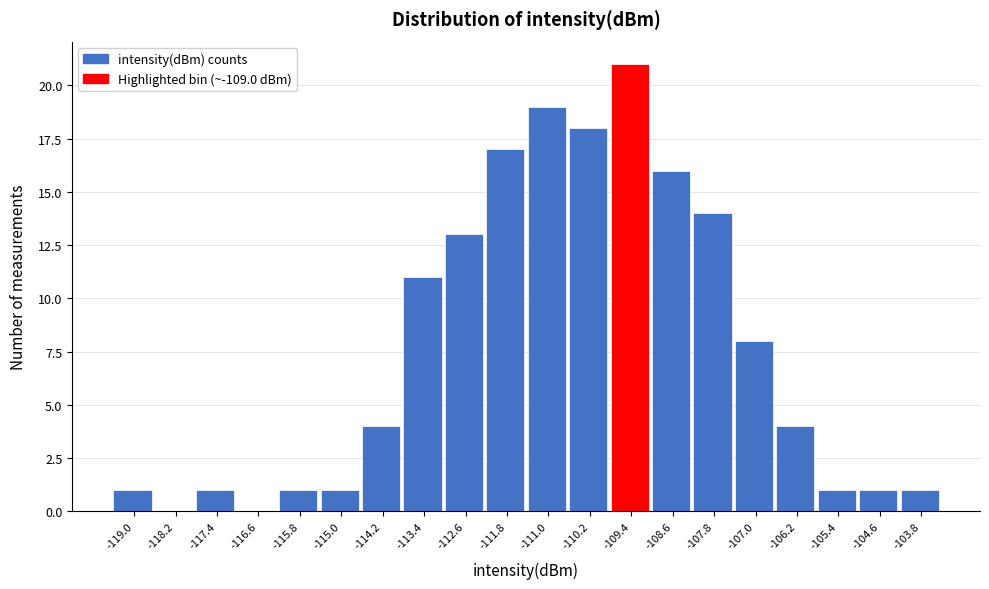

Reading right to left, extract all data points from this chart.

-103.8=1	-104.6=1	-105.4=1	-106.2=4	-107.0=8	-107.8=14	-108.6=16	-109.4=21	-110.2=18	-111.0=19	-111.8=17	-112.6=13	-113.4=11	-114.2=4	-115.0=1	-115.8=1	-116.6=0	-117.4=1	-118.2=0	-119.0=1